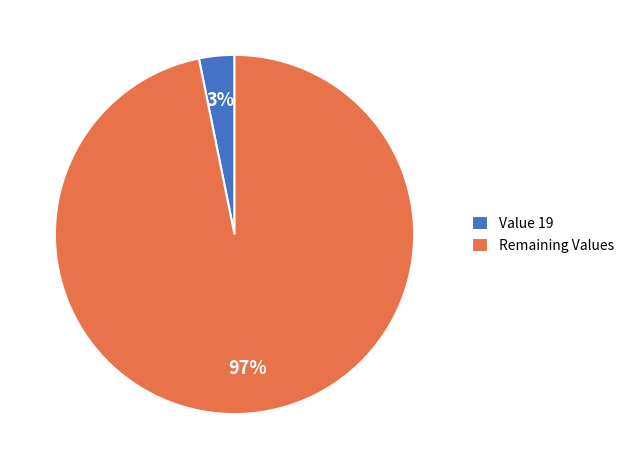

The Remaining Values slice represents 97% of the pie. True or false?

True